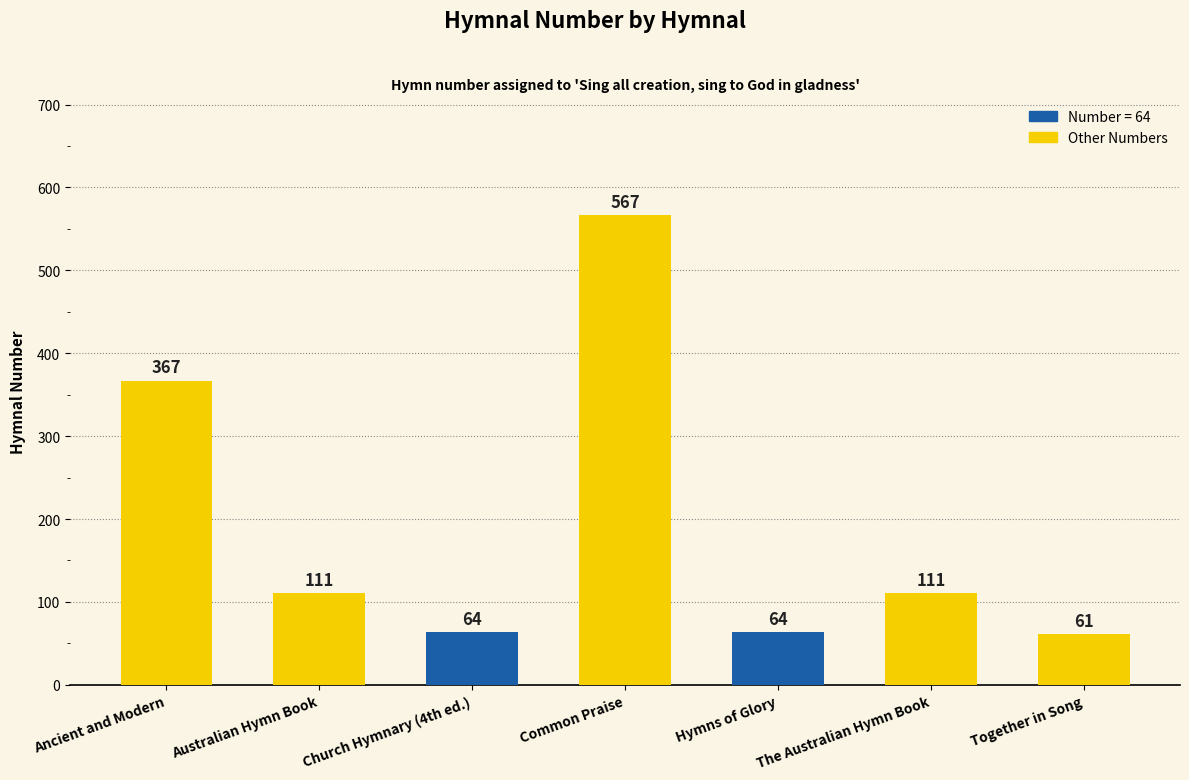

How many values are below 111?

3